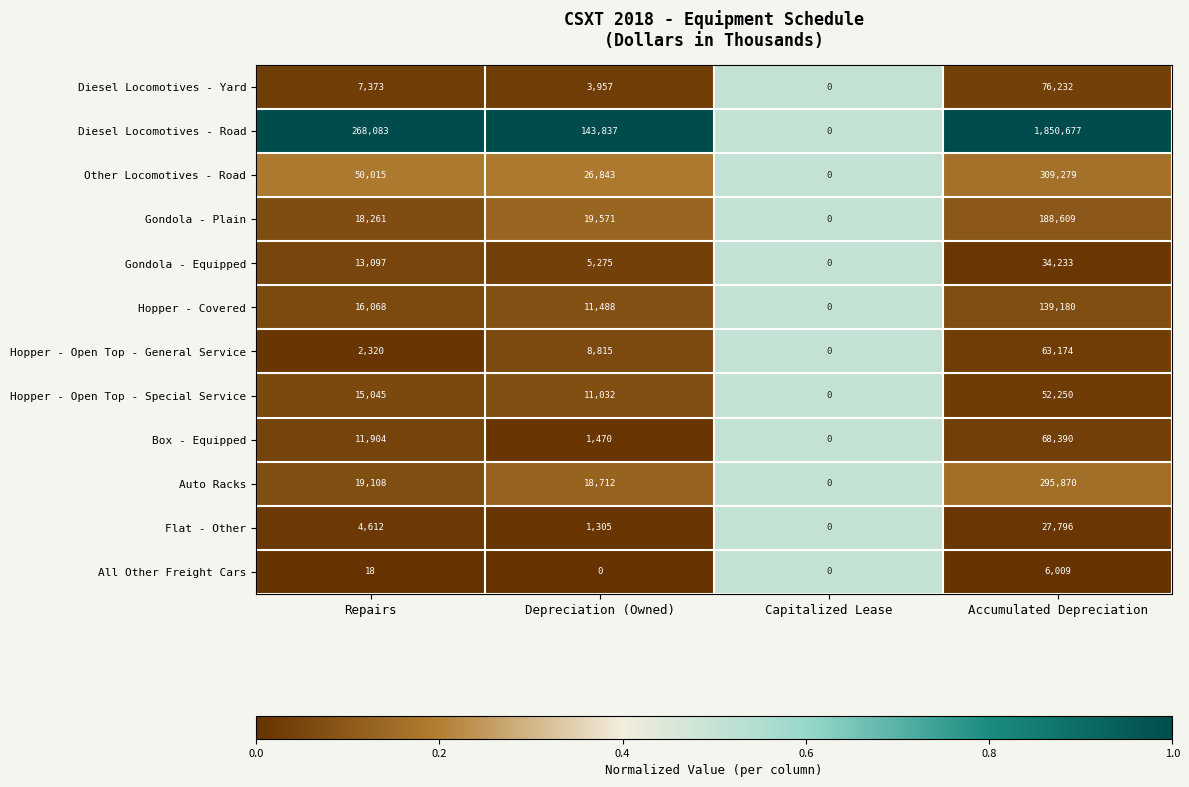

Which series has the largest total across all categories?

Diesel Locomotives - Road